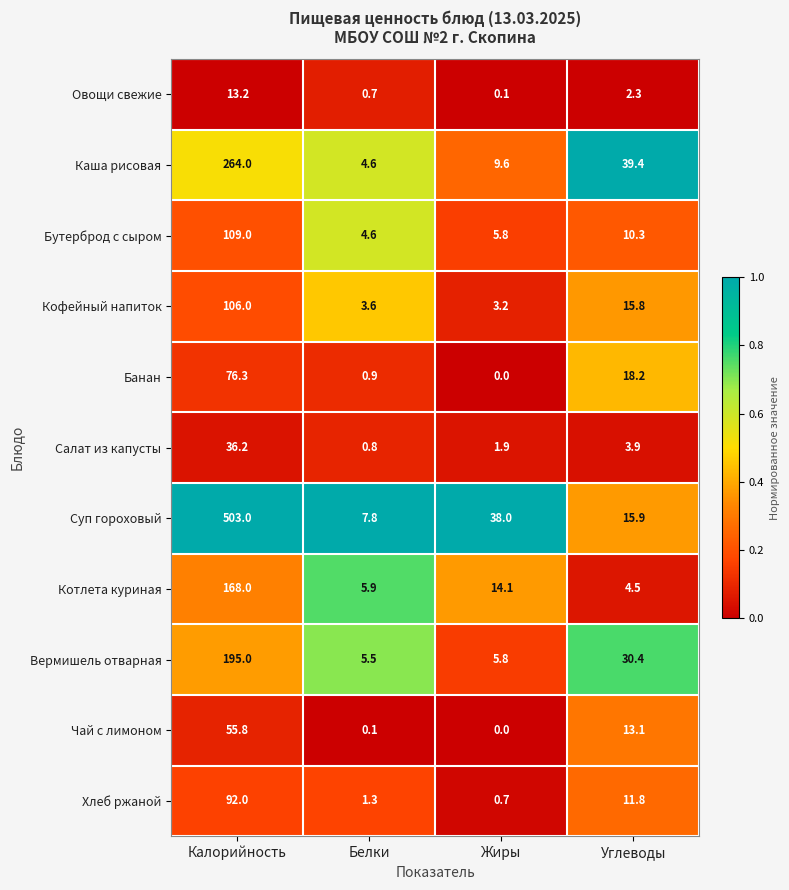

What is the approximate value of Овощи свежие at Белки?

0.7